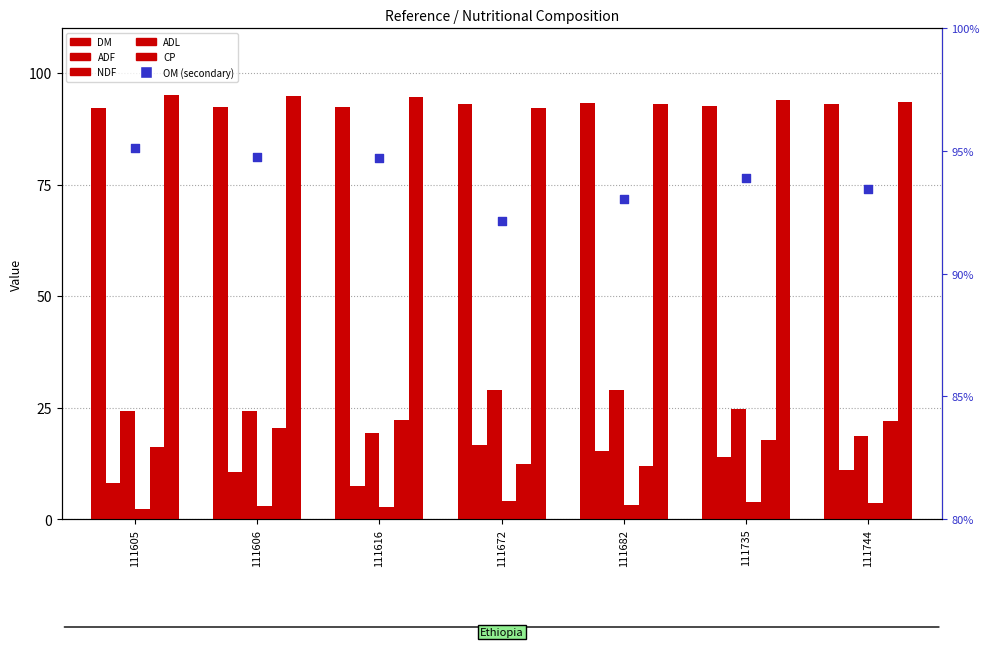

At which category is the sum across all series the highest?

111672